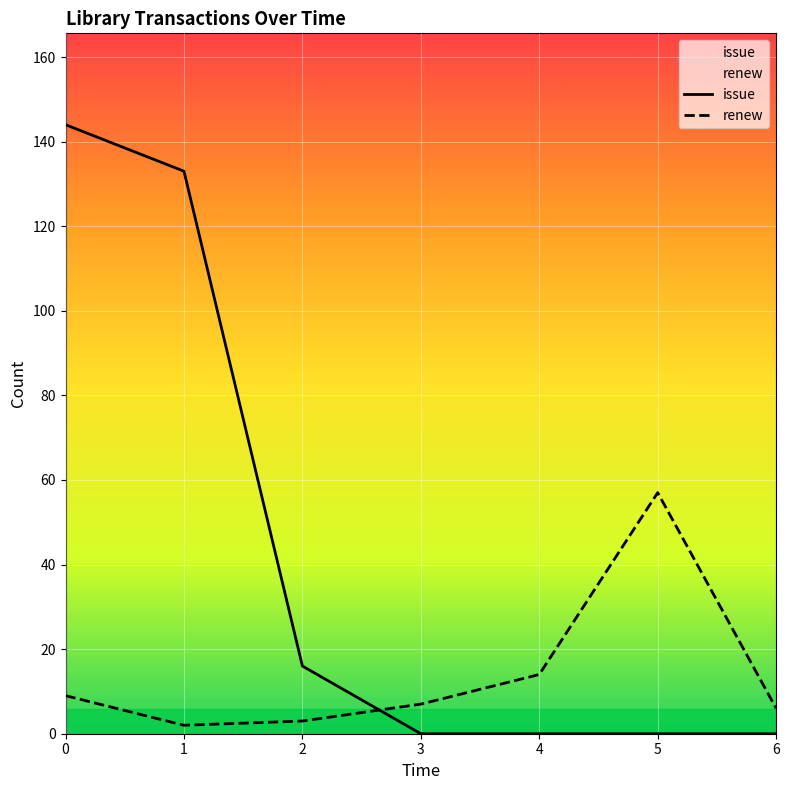

How many lines are shown in the chart?

2